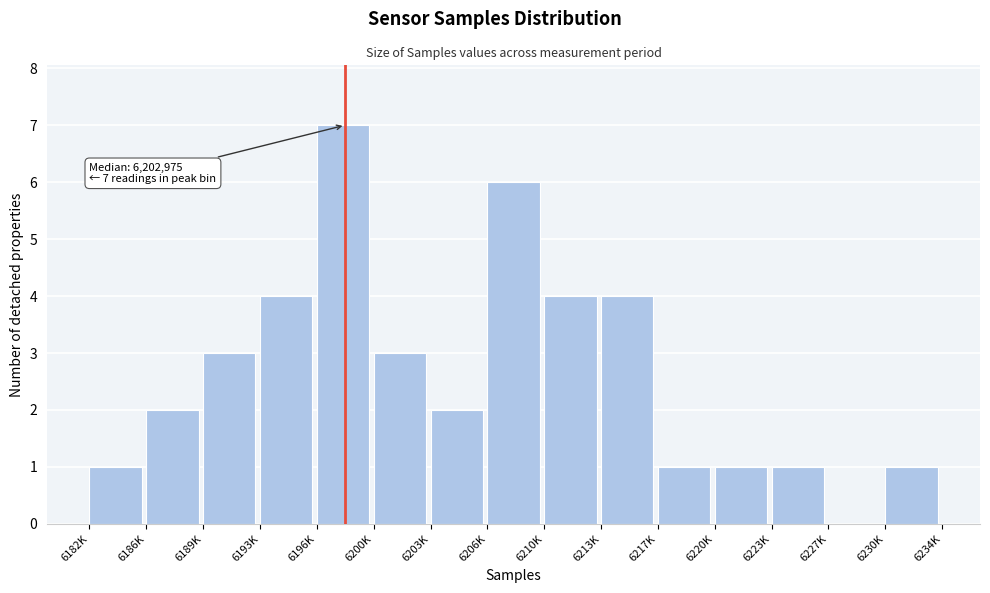

Reading left to right, list all the values displayed in this chart.

6182K=1	6186K=2	6189K=3	6193K=4	6196K=7	6200K=3	6203K=2	6206K=6	6210K=4	6213K=4	6217K=1	6220K=1	6223K=1	6227K=0	6230K=1